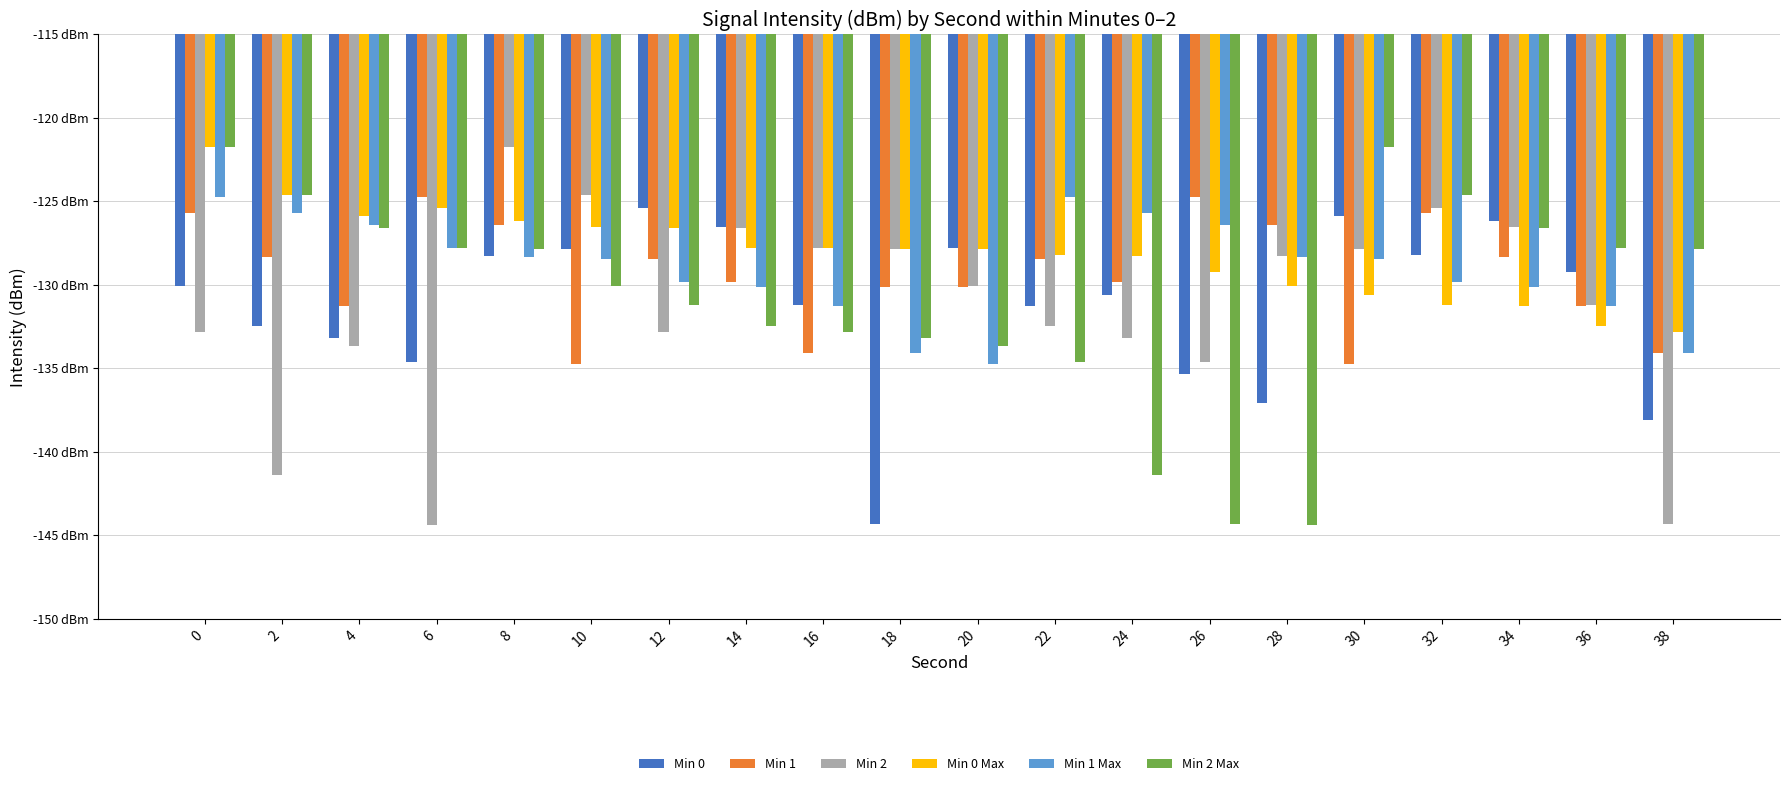

The value of Min 2 Max at 12 is -52.0. True or false?

False